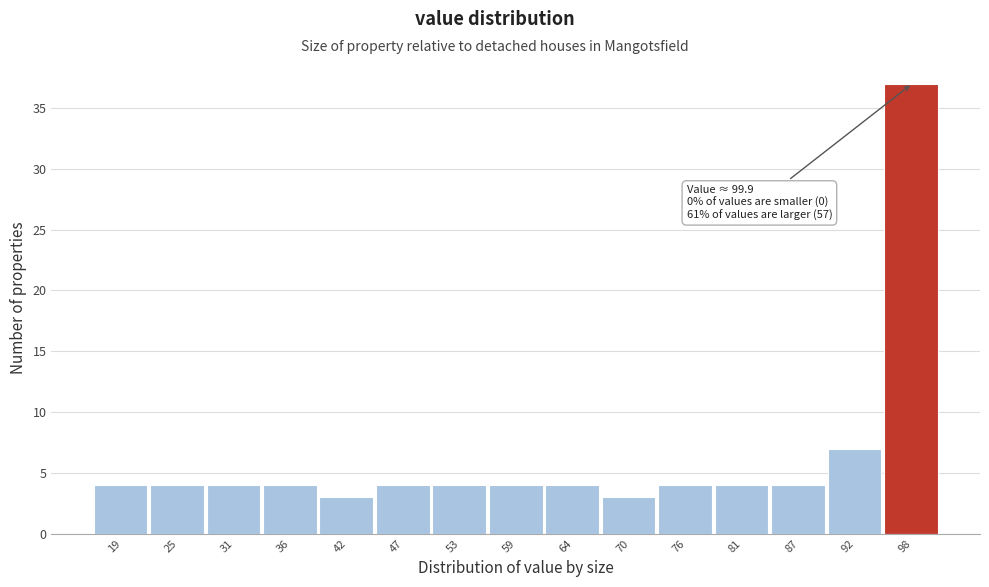

Which range on the x-axis has the tallest bar?

95 to 101